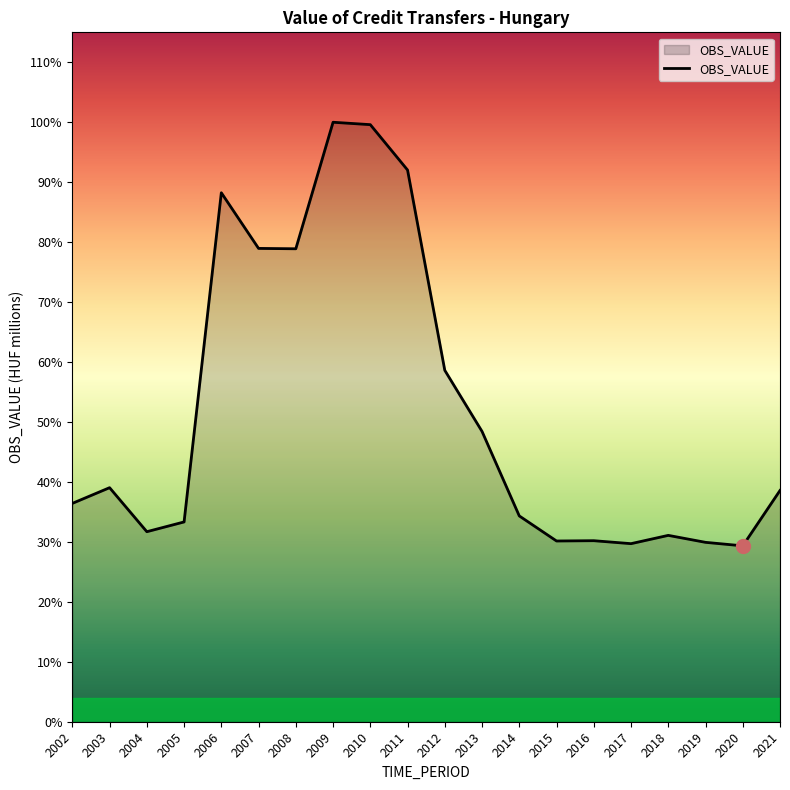

What is the difference between the maximum and second lowest values?

139438835.0